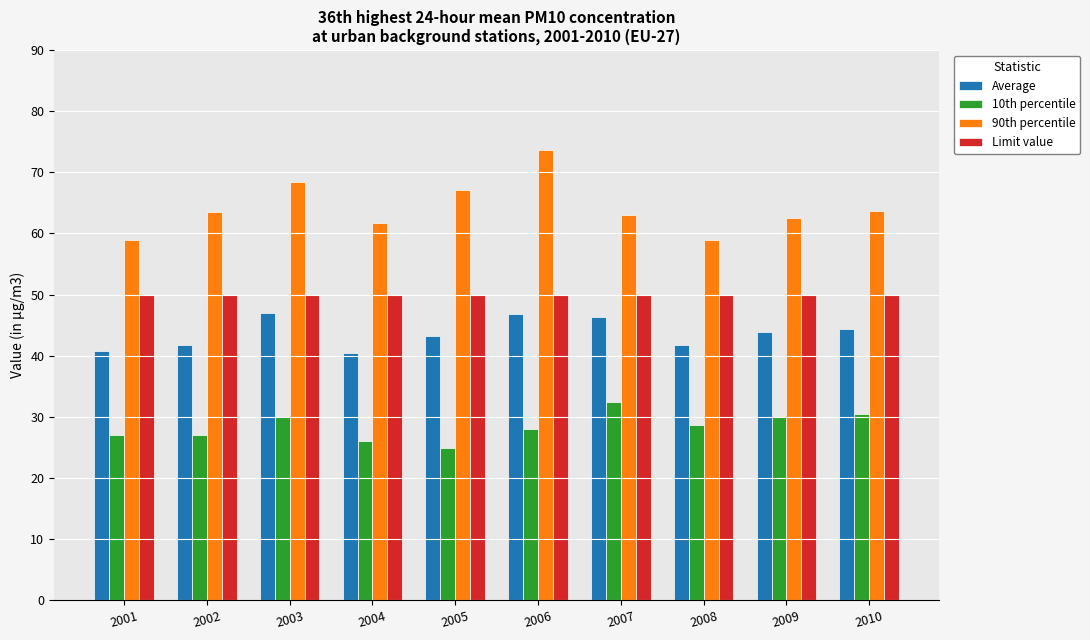

What is the value of the 90th percentile bar at the 4th from the left?

61.7